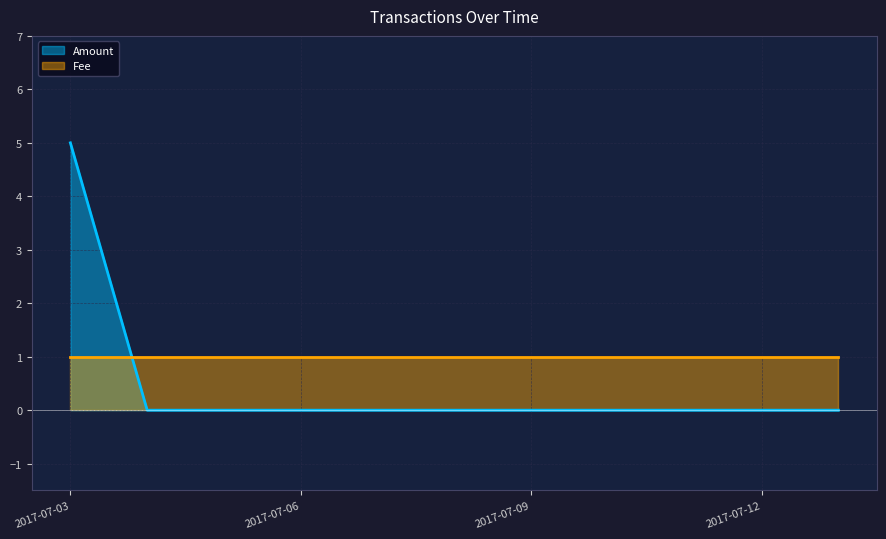

What is the difference between the maximum and minimum values in the Amount series?

5